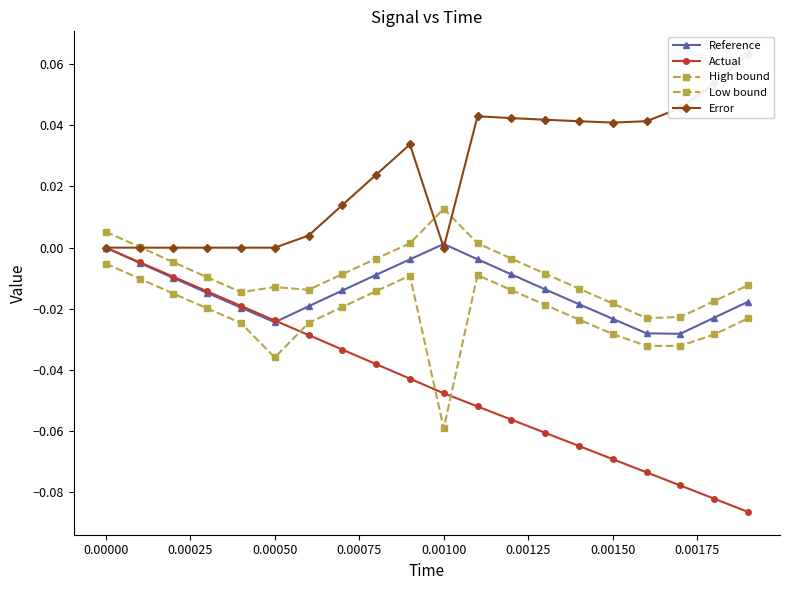

What are all the series names shown in the legend?

Reference, Actual, High bound, Low bound, Error